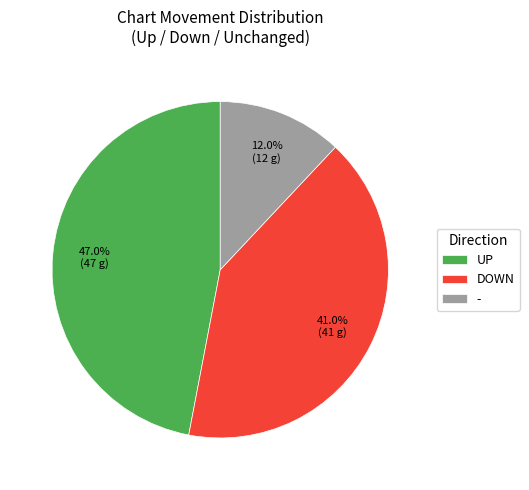

Is the sum of - and DOWN greater than half?

Yes